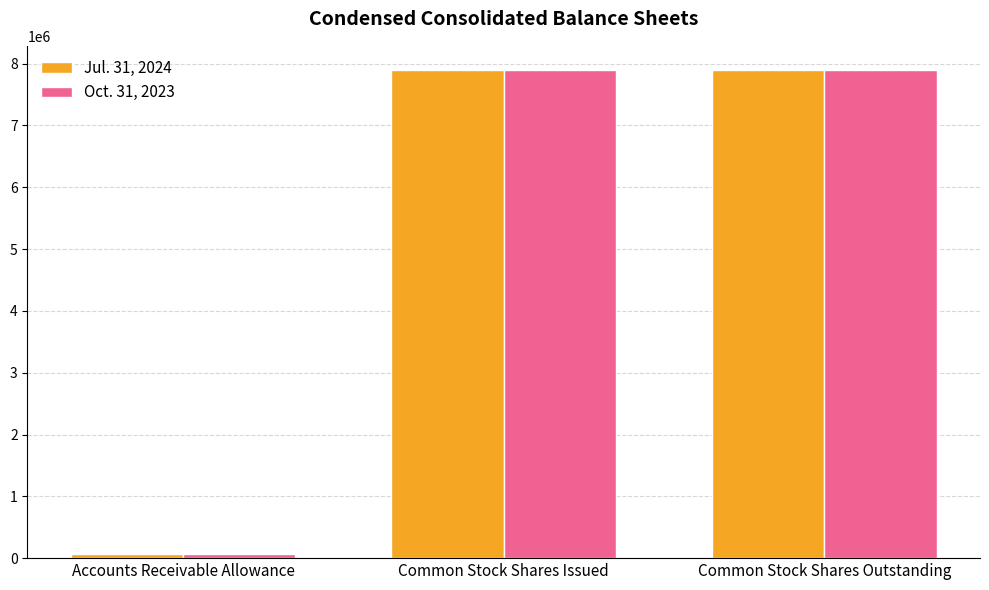

True or false: Oct. 31, 2023 has a value of 71189 at Accounts Receivable Allowance.

True